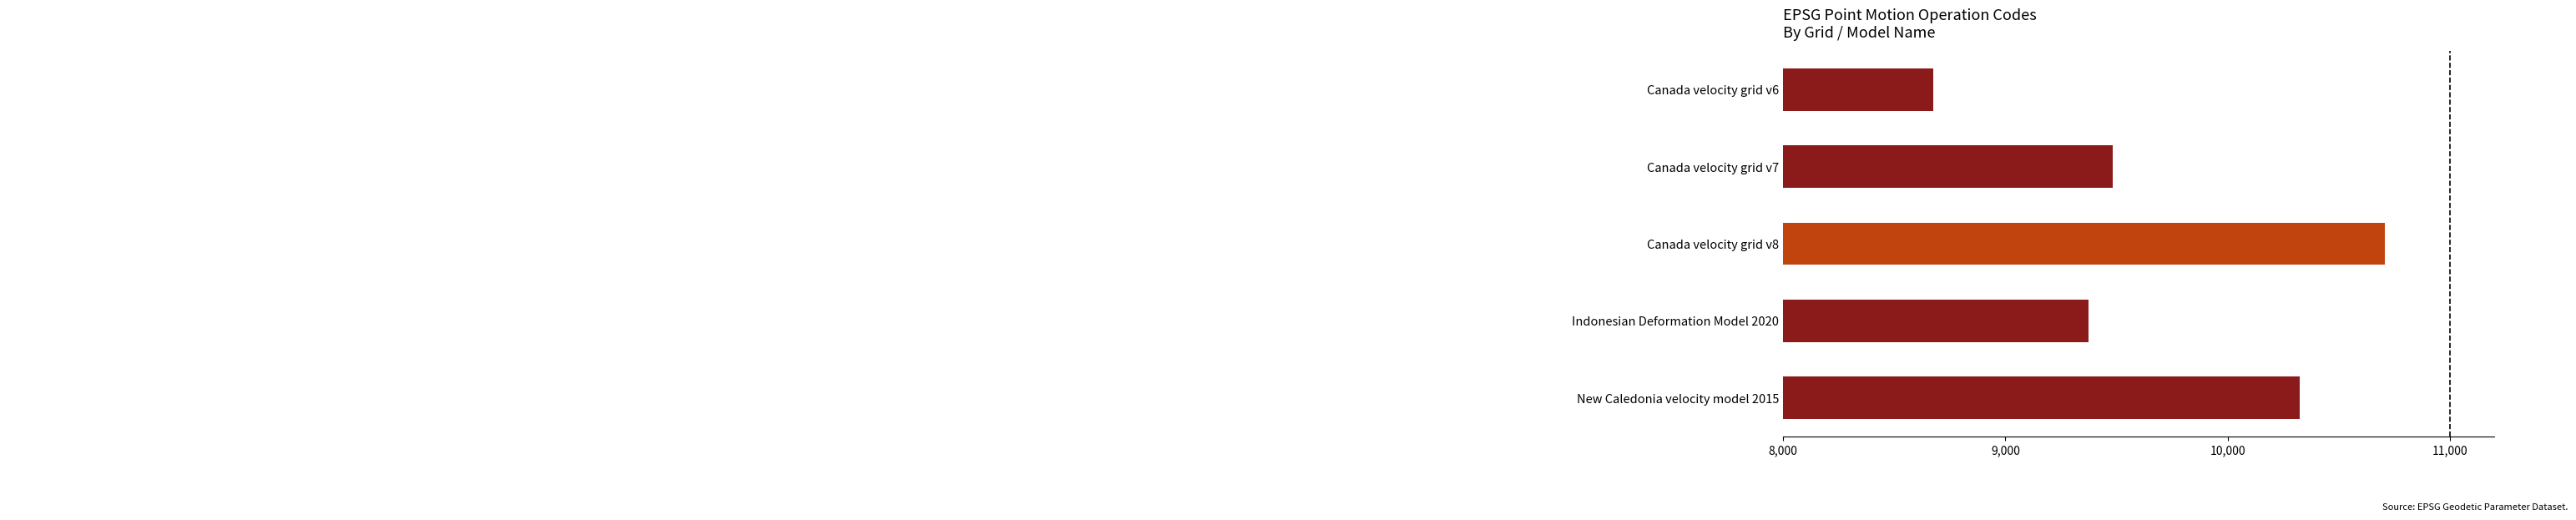

What is the maximum value shown in the chart?

10707